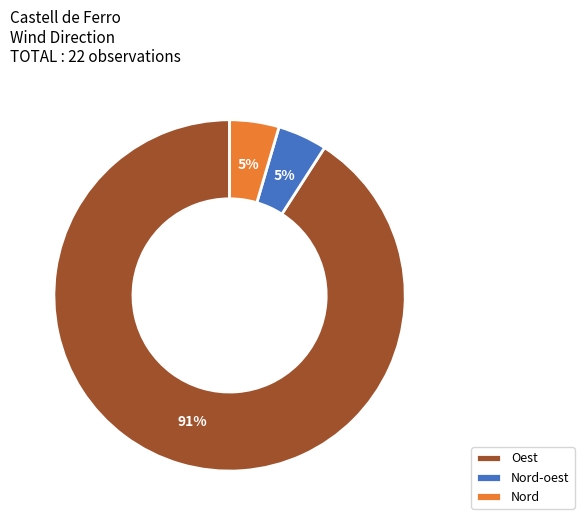

Which has a higher value, Nord-oest or Oest?

Oest